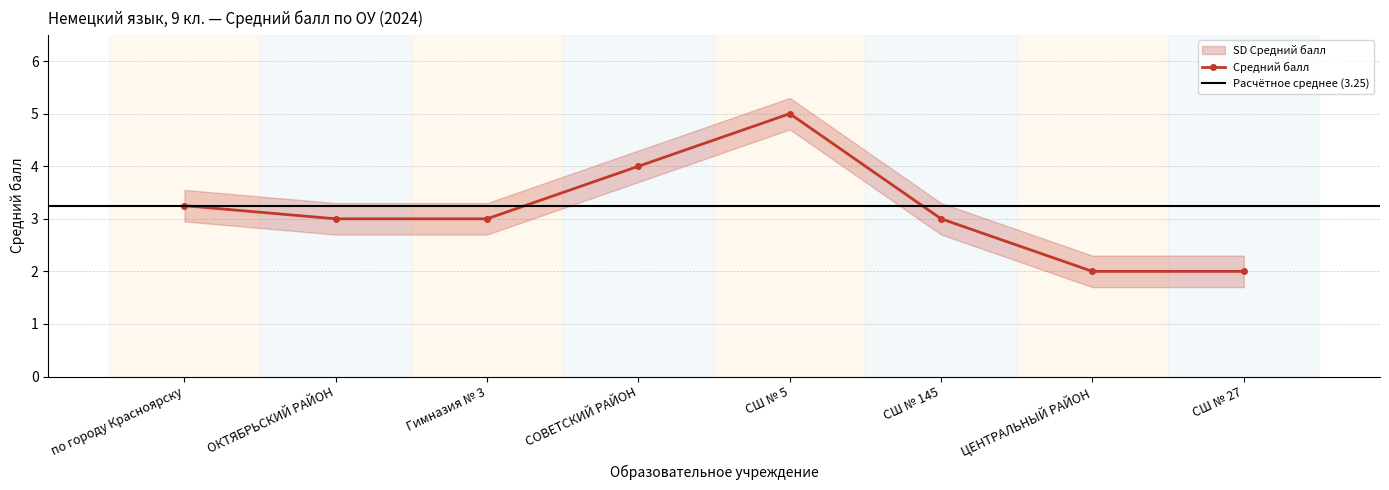

What is the sum of all values?

25.2